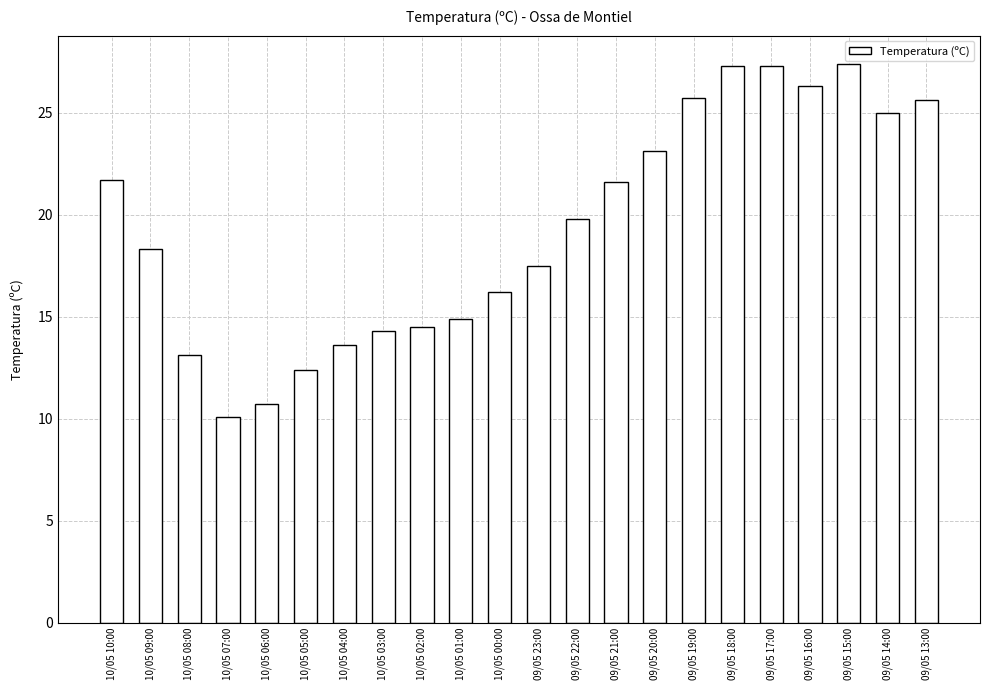

How many bars are there in total?

22